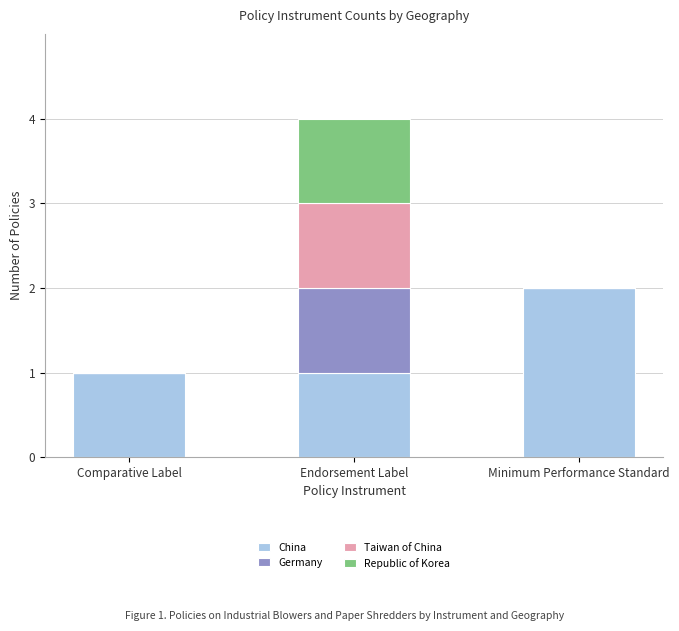

True or false: China has a value of 2 at Comparative Label.

False